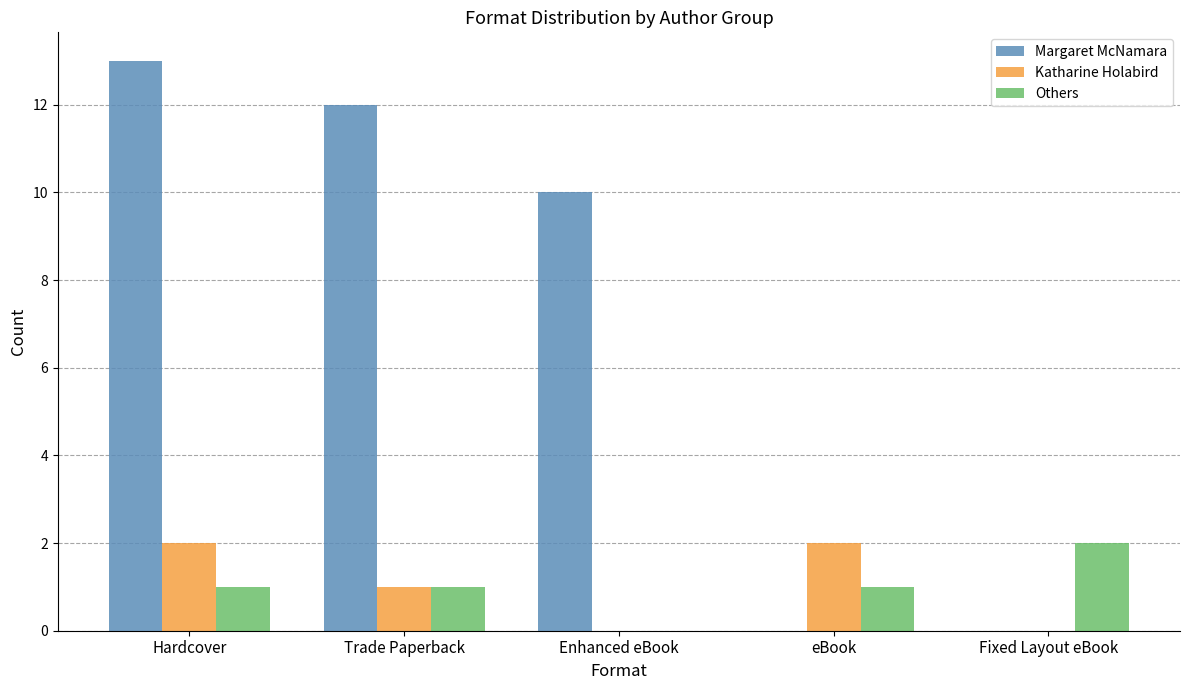

Reading right to left, what are all the values shown in this chart?

Margaret McNamara: Fixed Layout eBook=0	eBook=0	Enhanced eBook=10	Trade Paperback=12	Hardcover=13
Katharine Holabird: Fixed Layout eBook=0	eBook=2	Enhanced eBook=0	Trade Paperback=1	Hardcover=2
Others: Fixed Layout eBook=2	eBook=1	Enhanced eBook=0	Trade Paperback=1	Hardcover=1